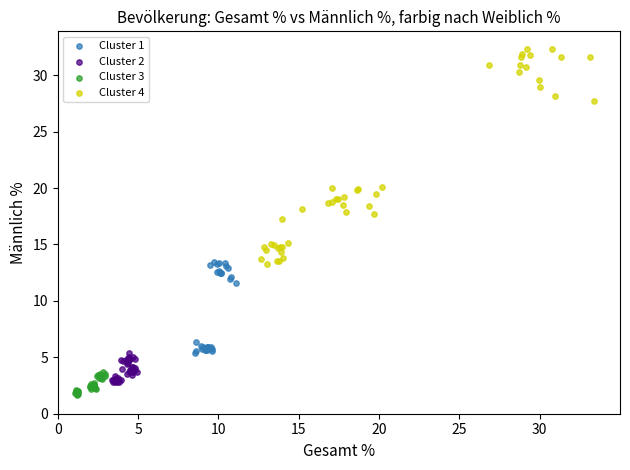

Which series reaches the maximum Y coordinate?

Cluster 4